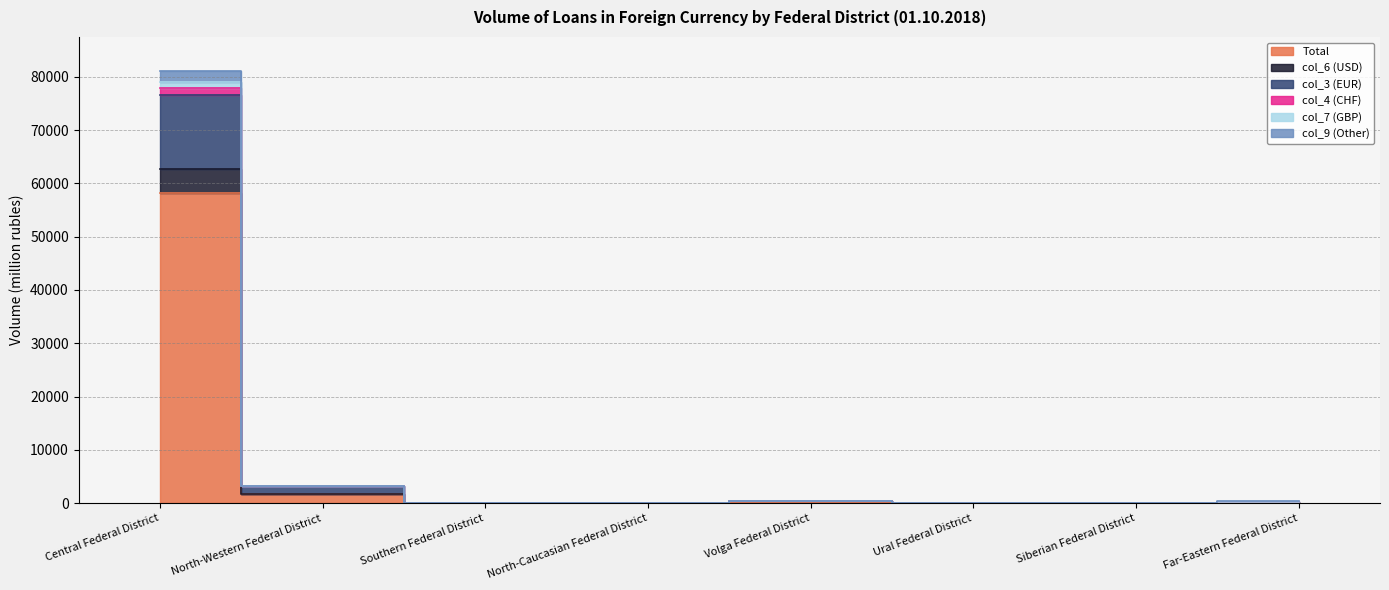

How many values in the col_4 (CHF) series exceed 347?

3